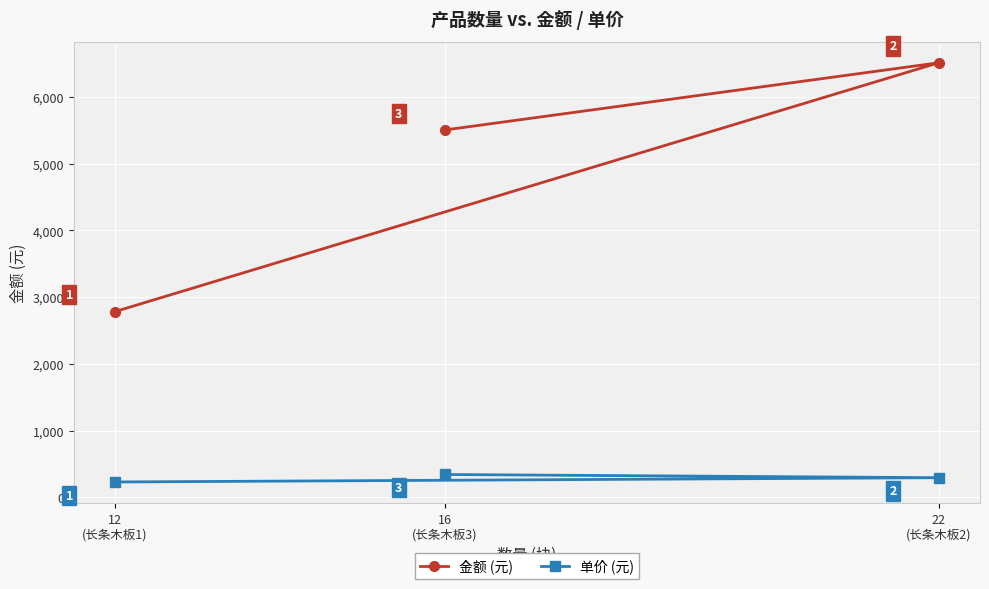

Does the chart display data point markers on the line(s)?

Yes